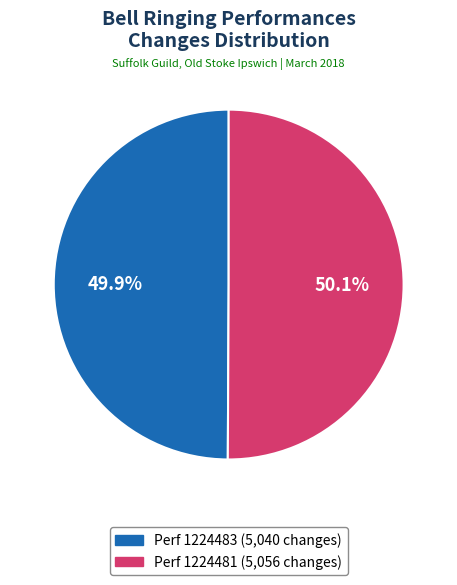

Is there a majority slice in this chart?

Yes